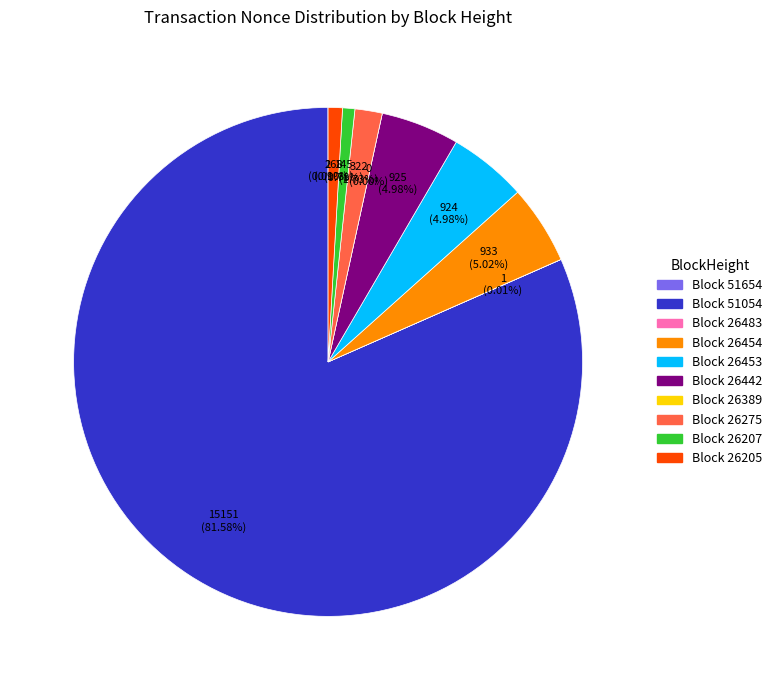

To the nearest percent, what percentage of the pie is 51054?

82%